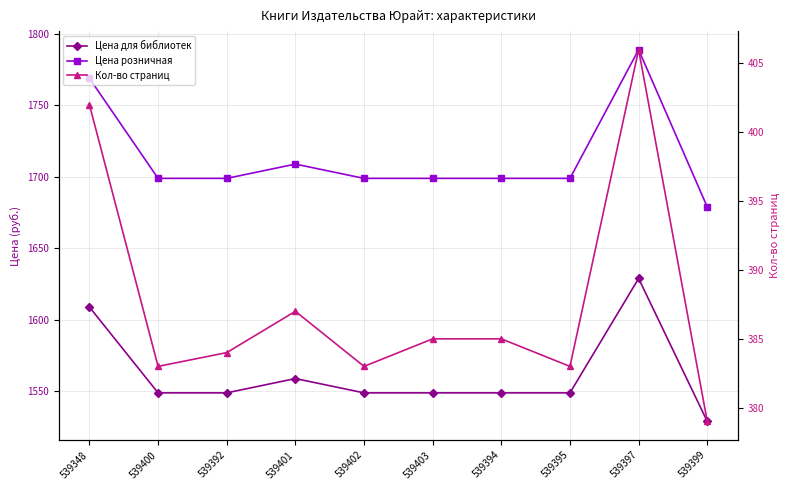

What value does the Кол-во страниц series have at 539399?

379.0